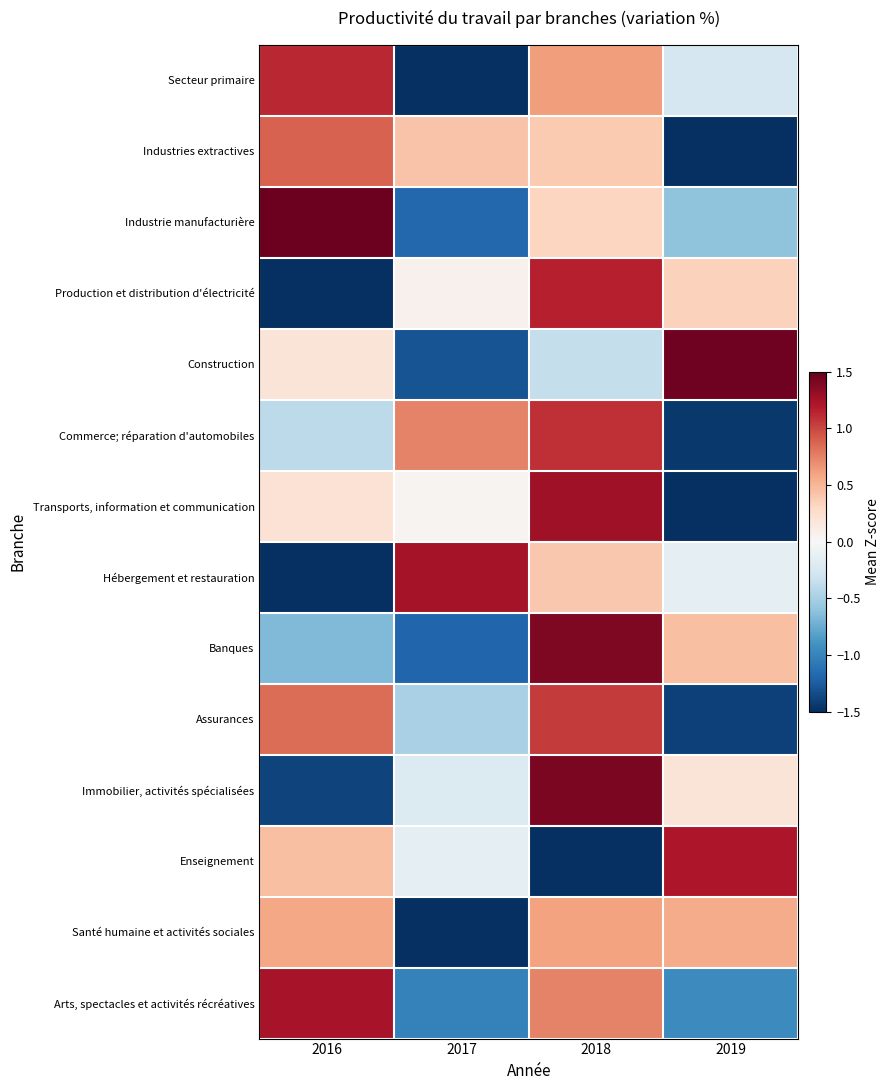

At how many categories does at least one series exceed 0?

4